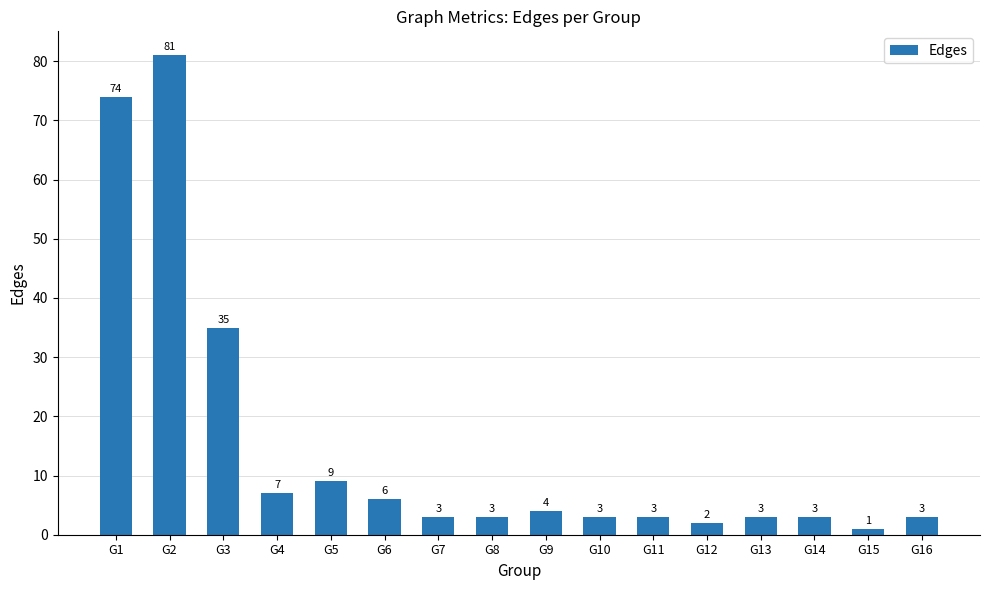

Reading right to left, list all the values displayed in this chart.

3	1	3	3	2	3	3	4	3	3	6	9	7	35	81	74